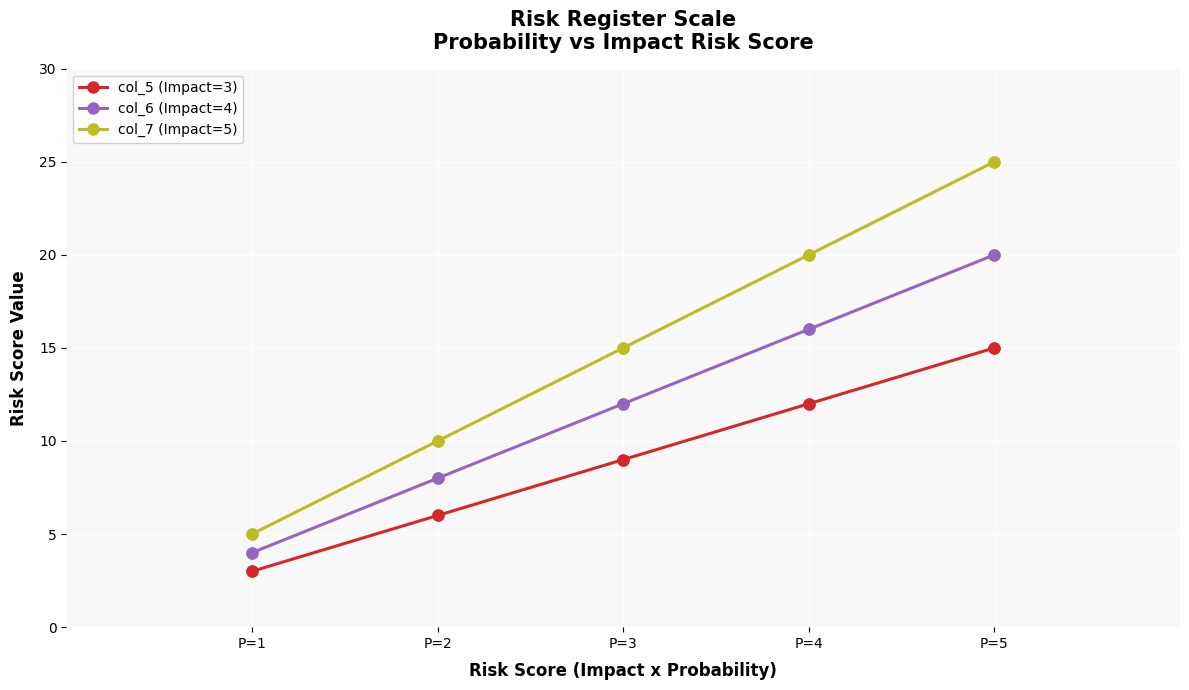

Is the value of col_6 (Impact=4) at P=4 greater than the value of col_7 (Impact=5) at P=2?

Yes